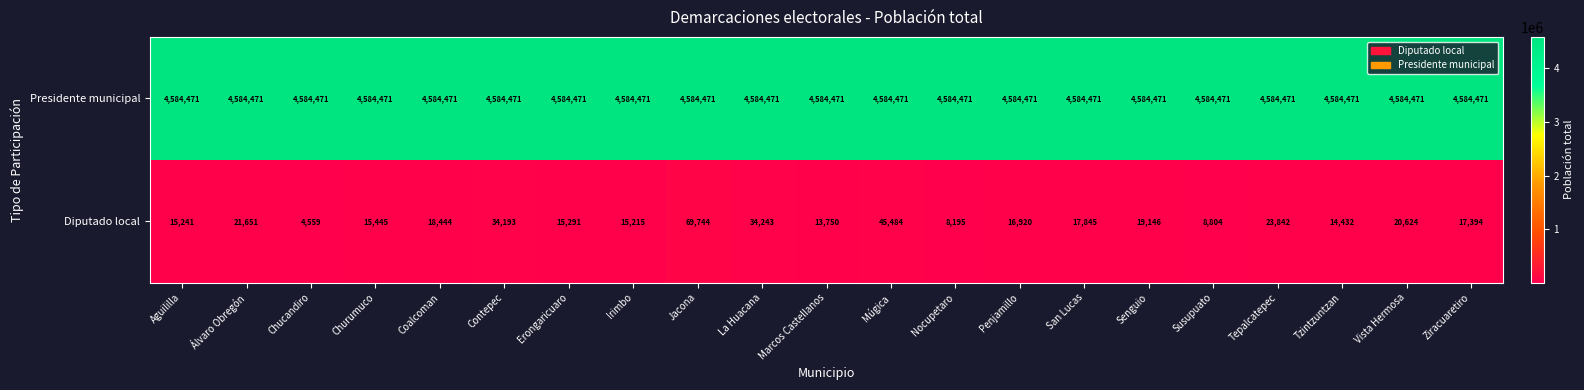

What is the difference between the highest and lowest values at Churumuco?

4569026